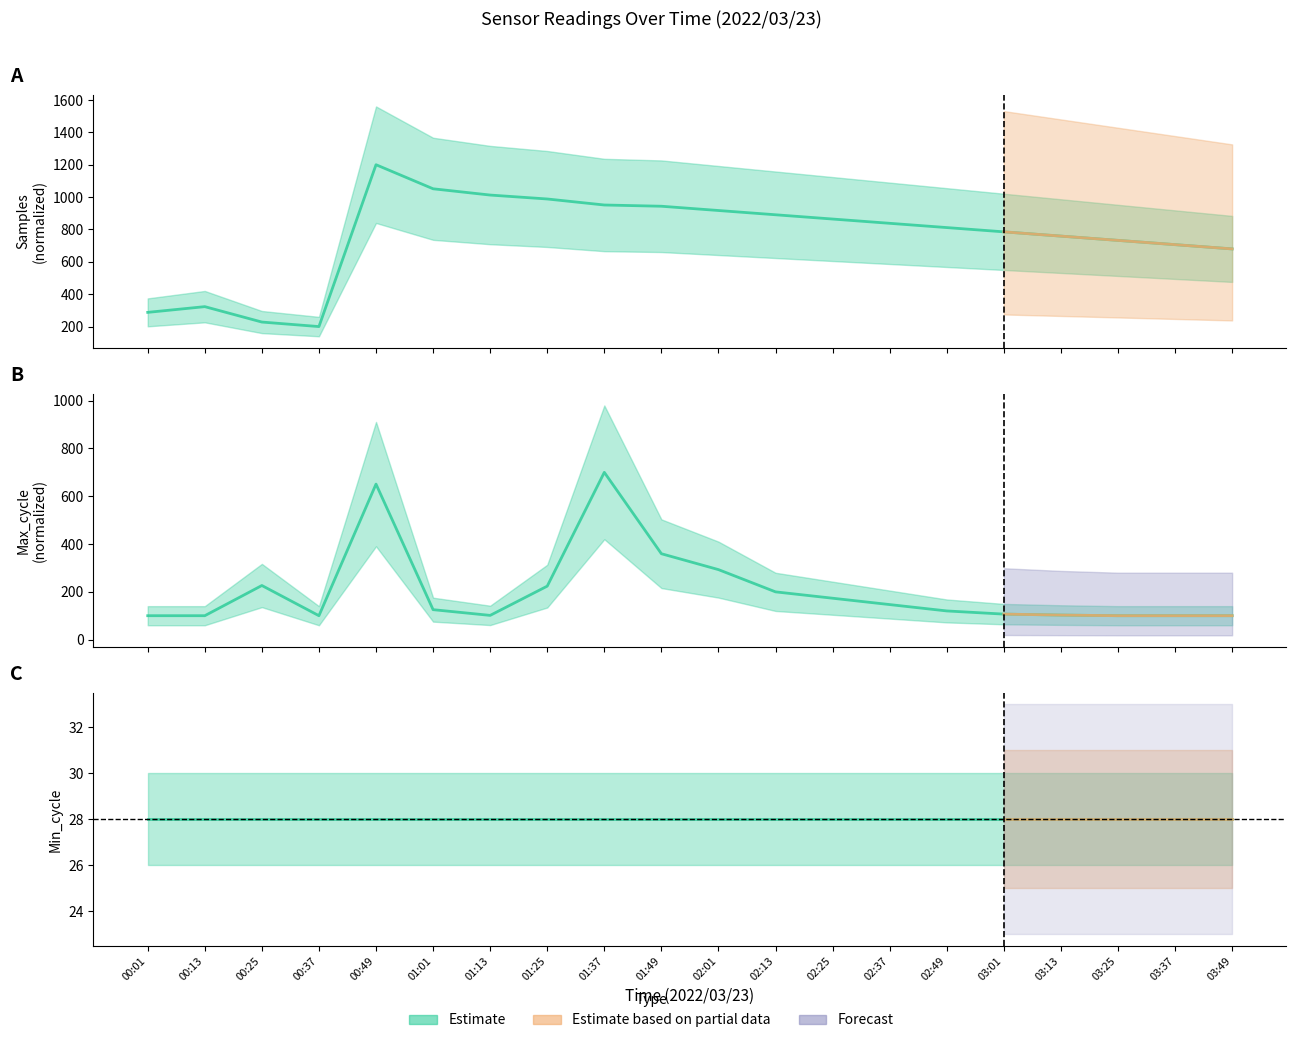

At how many categories does at least one series exceed 686?

15